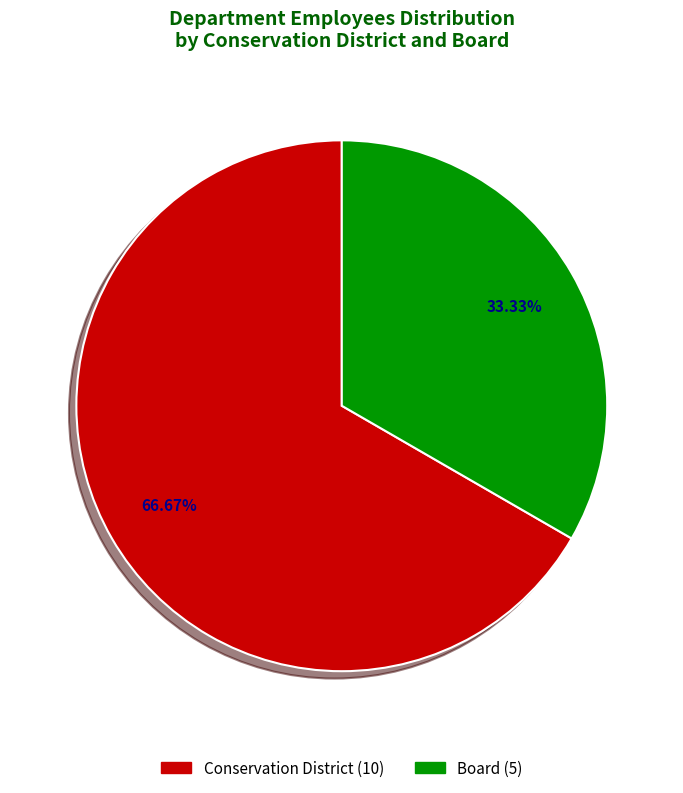

Count the number of slices in the pie.

2